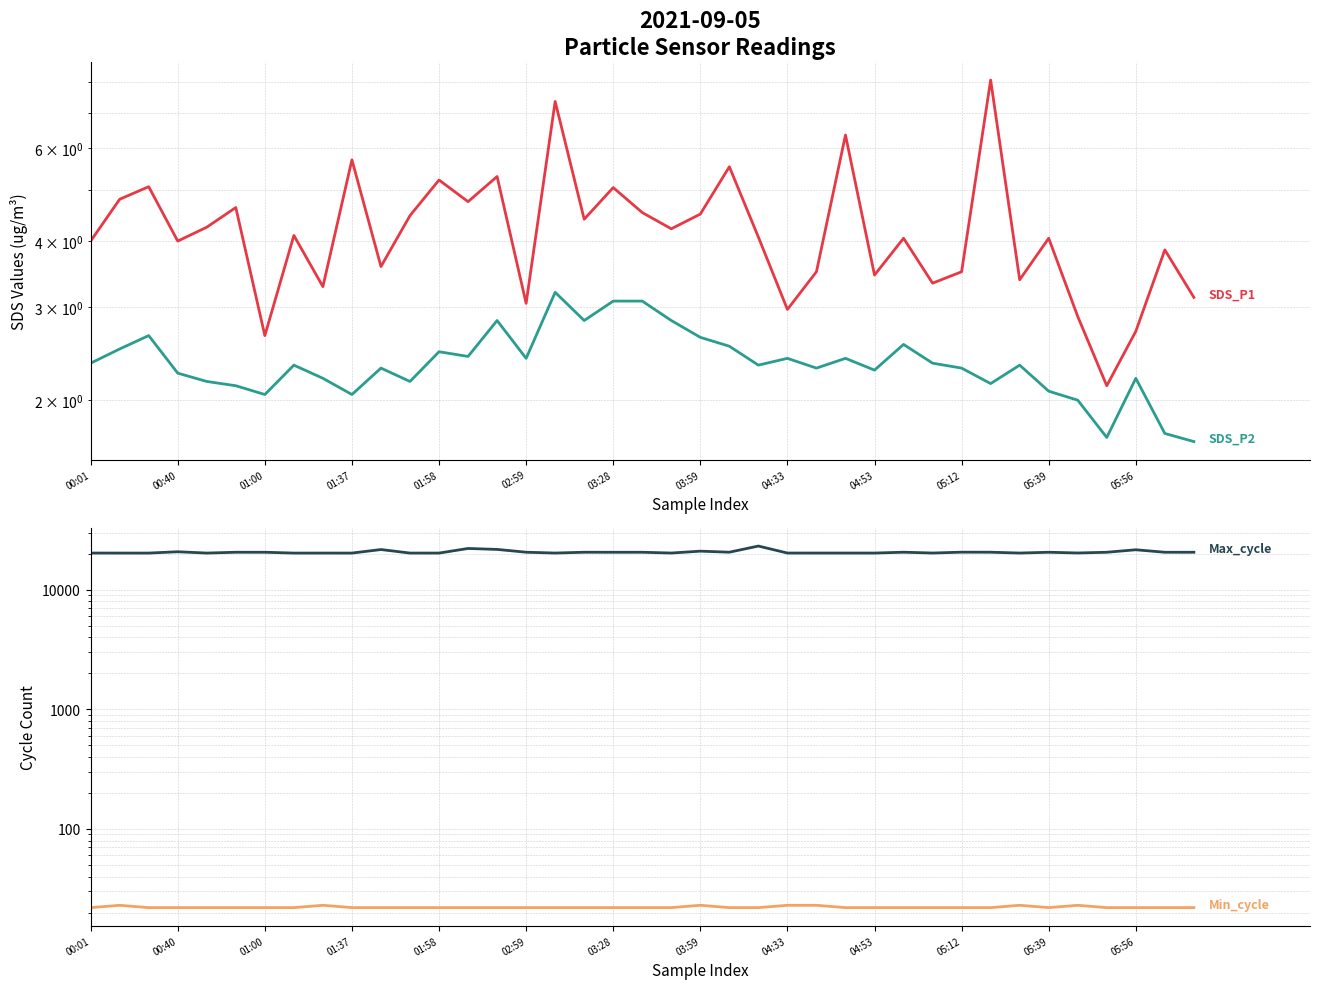

In Max_cycle, how many points are lower than both neighbors (excluding endpoints)?

13